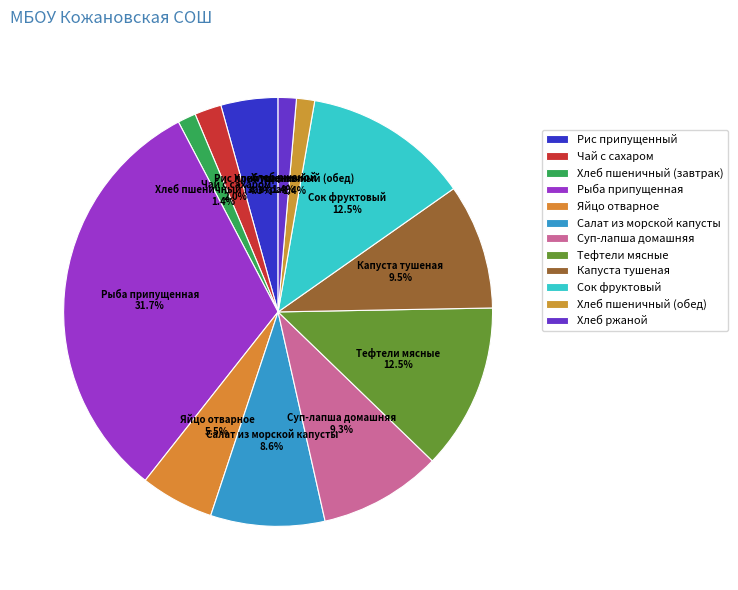

Which has a higher value, Сок фруктовый or Яйцо отварное?

Сок фруктовый